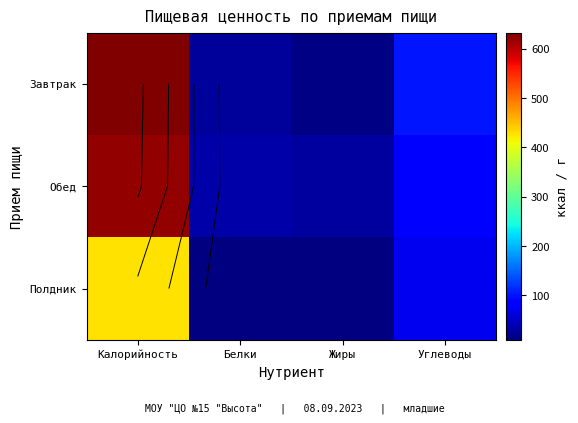

List the labels in order of Обед value, smallest first.

Жиры, Белки, Углеводы, Калорийность